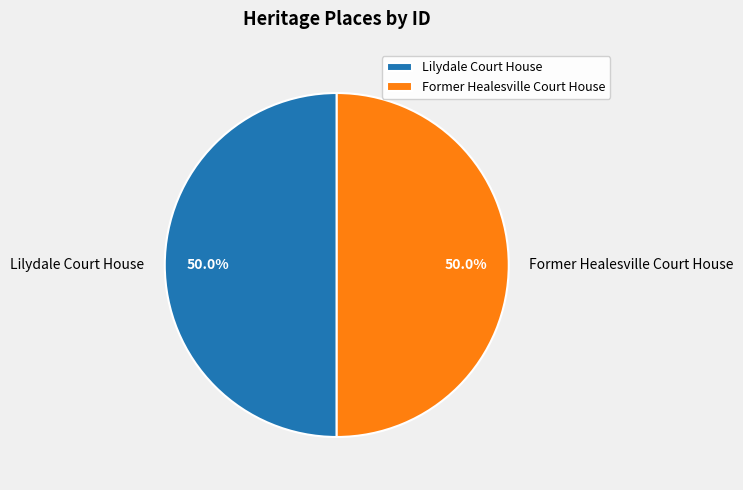

Do Former Healesville Court House and Lilydale Court House together represent more than half of the pie?

Yes